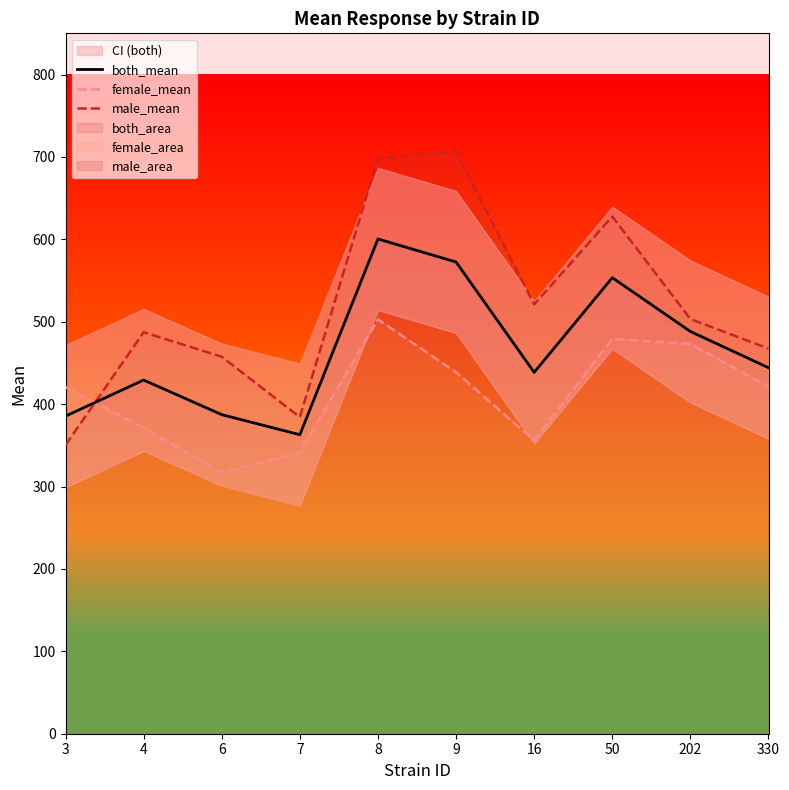

Is it true that both_mean equals 270.9 at 4?

False